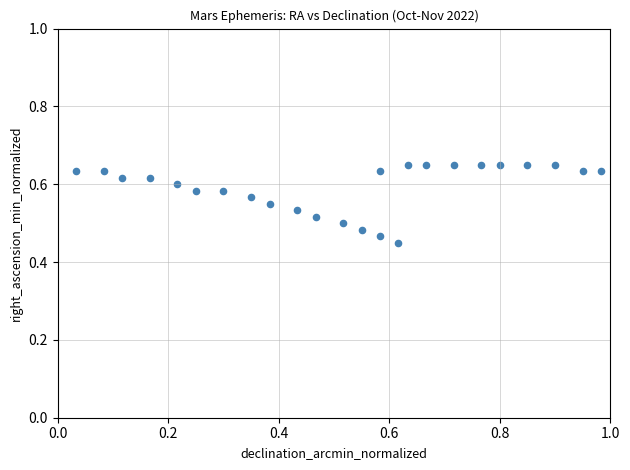

What is the range of X values (max minus min)?

0.9